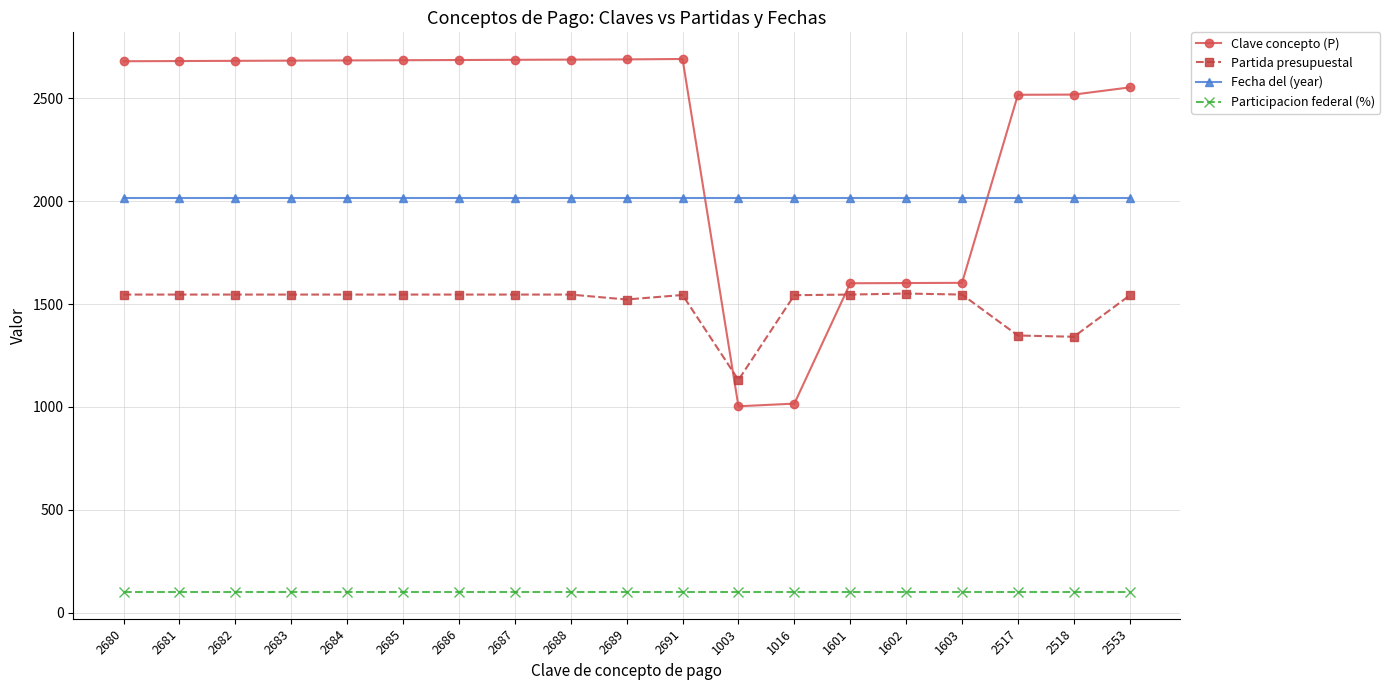

What is the label of the 15th point from the right?

2684